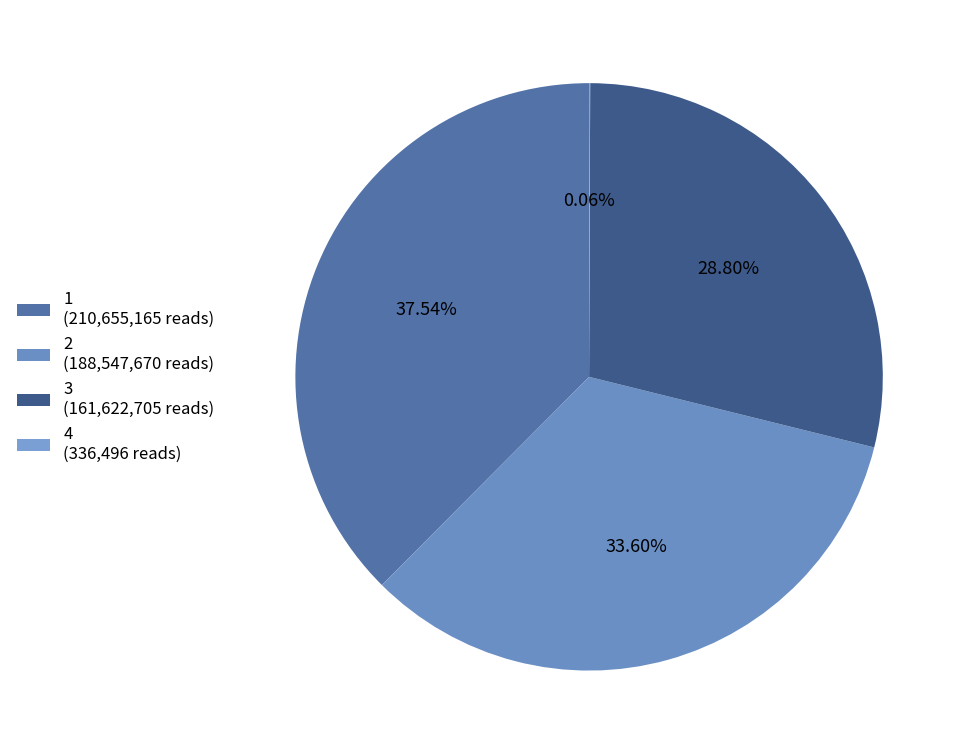

Combined, what portion of the pie is 2 and 1?

71.1%